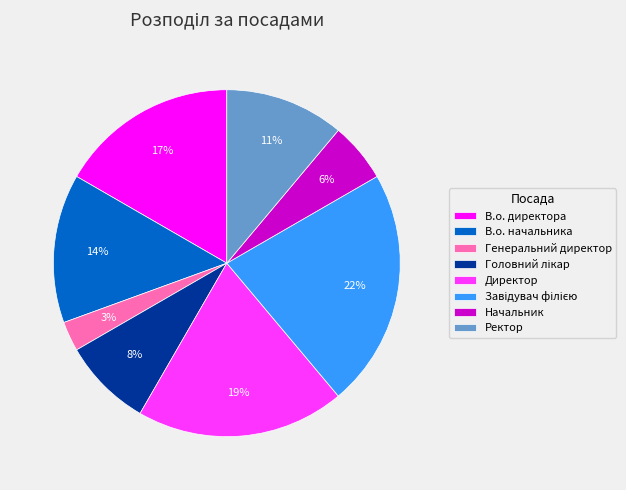

To the nearest percent, what is the difference between the largest and smallest slice percentages?

19%